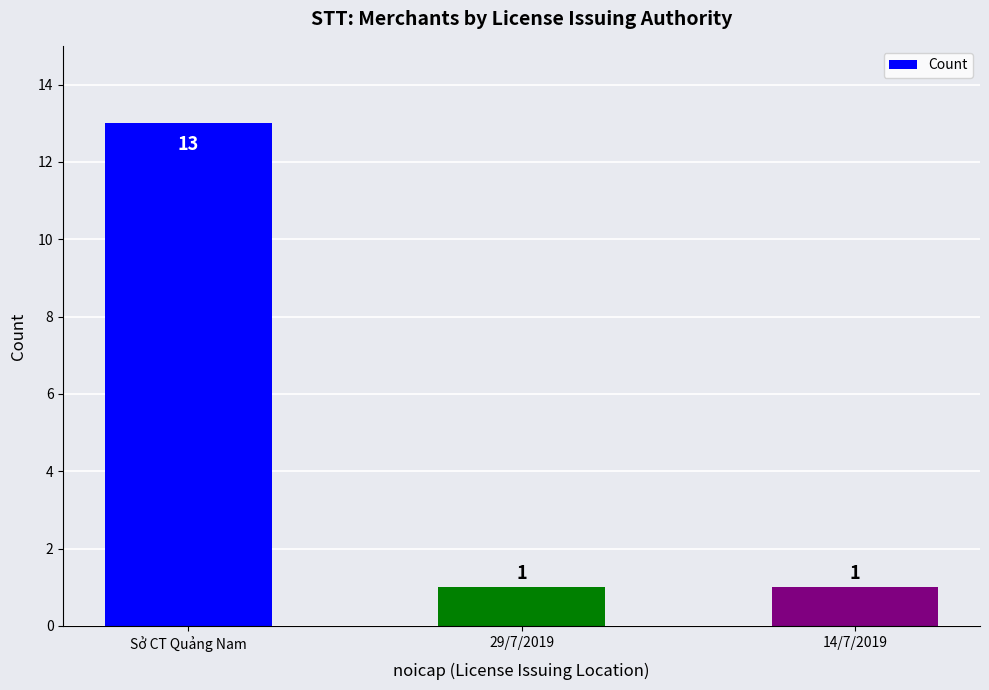

Are the bars grouped side by side (vs. stacked)?

No